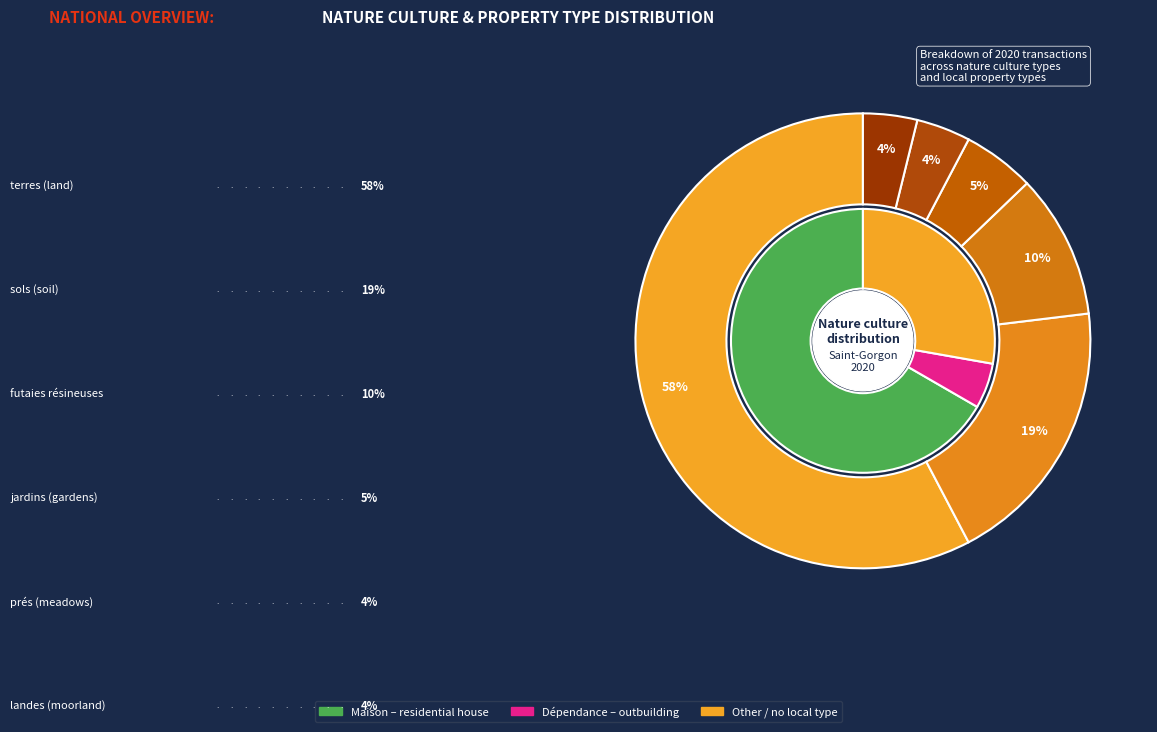

Which has a higher value, sols or terres?

terres